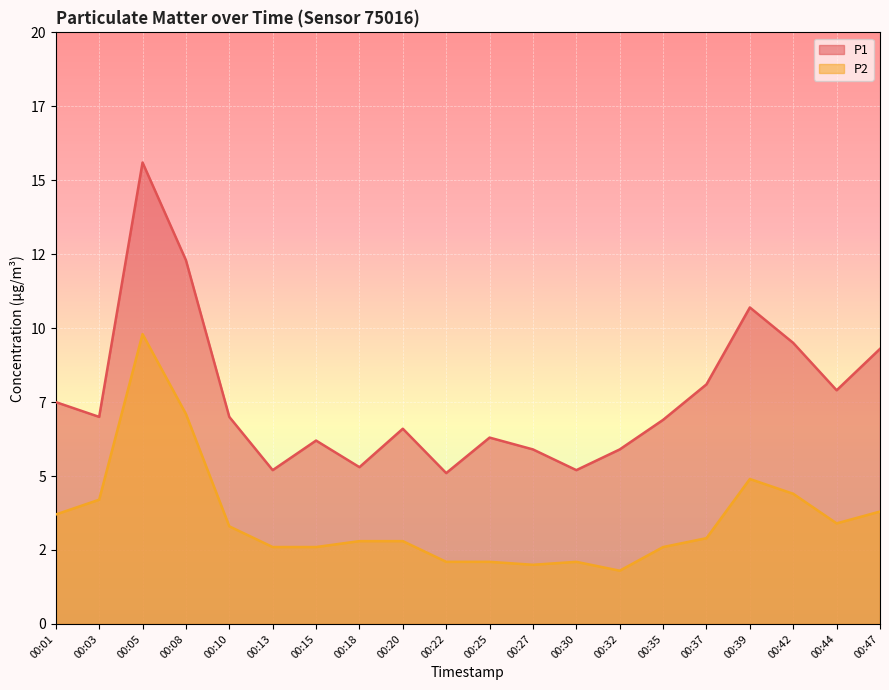

What is the difference between the P1 values at 00:39 and 00:22?

5.6